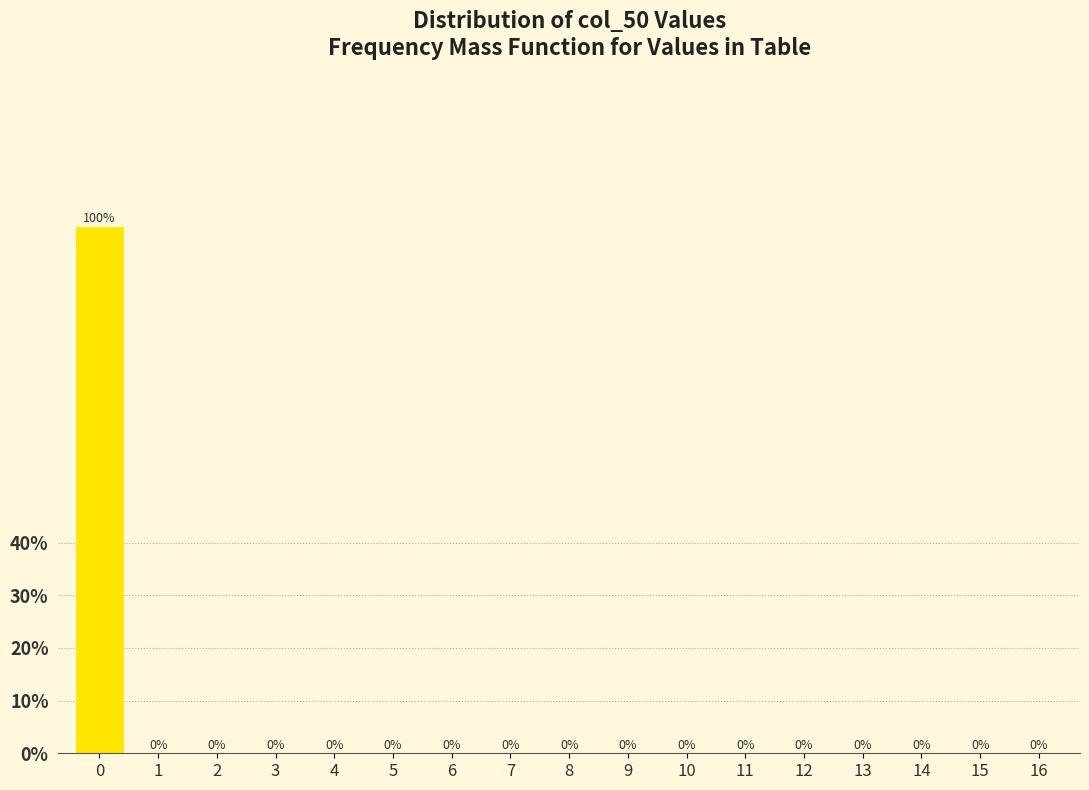

The value at 9 is -47. True or false?

False